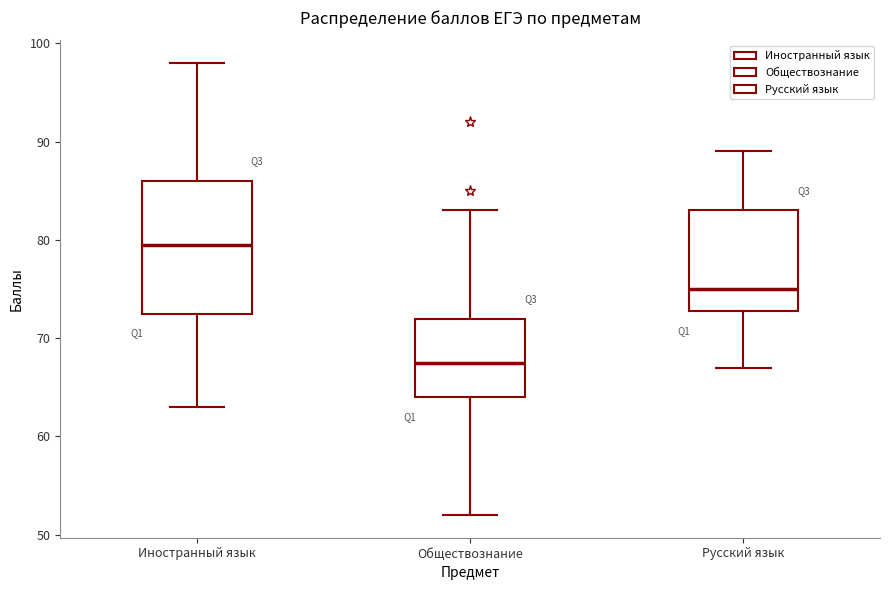

Comparing the boxes themselves (not the whiskers), which one is the tallest?

Иностранный язык